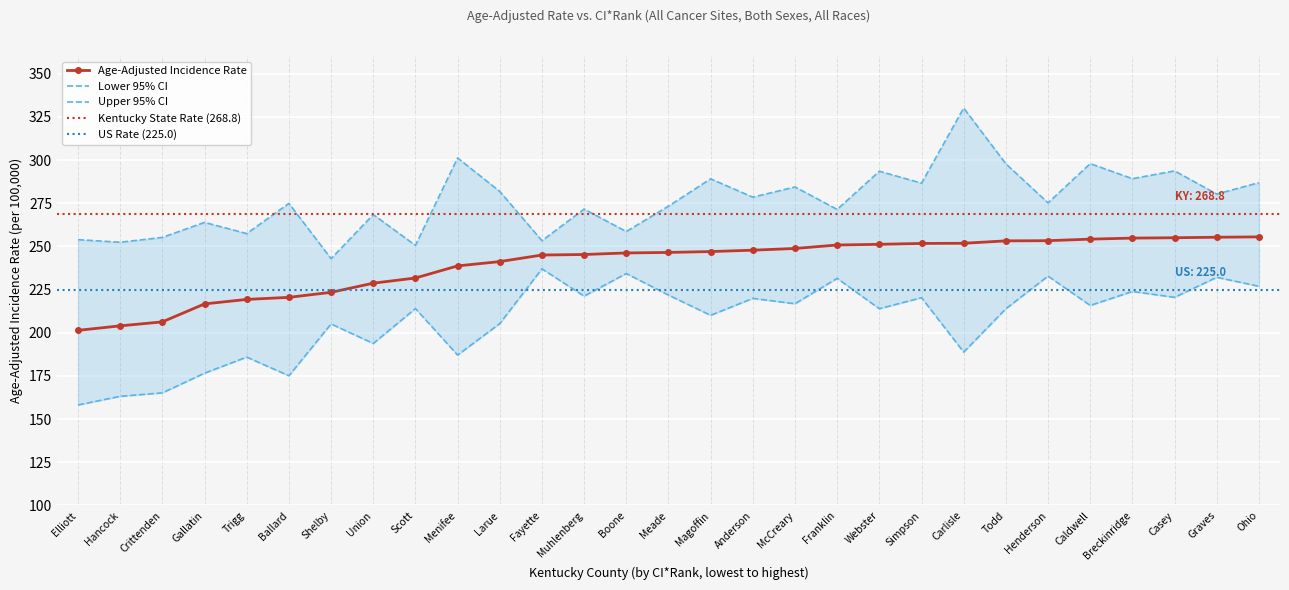

True or false: Upper 95% CI and Lower 95% CI intersect in this chart.

False